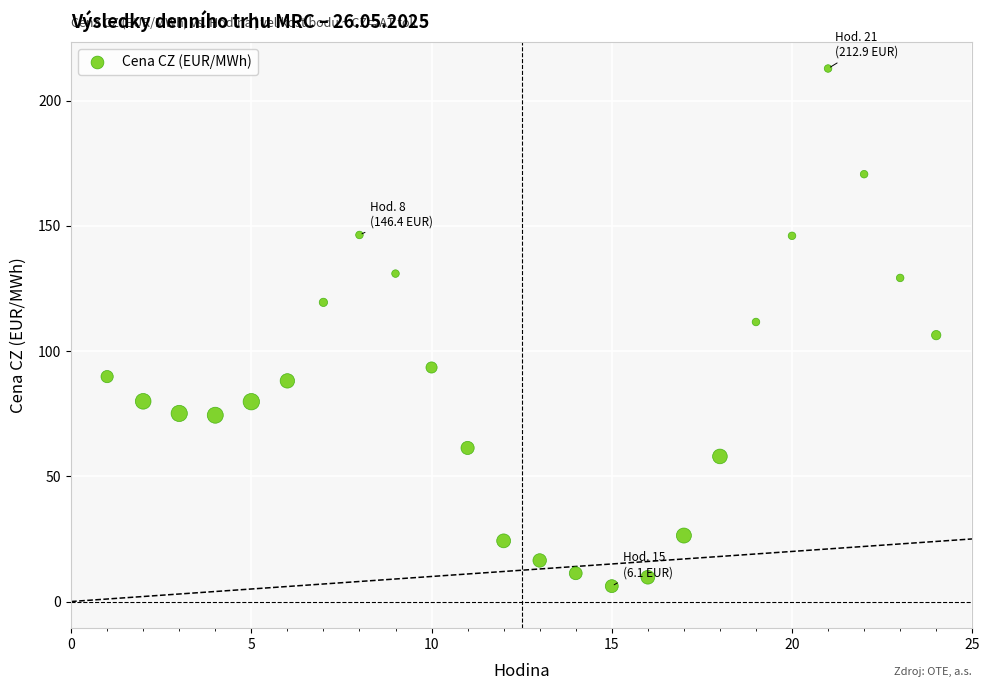

What is the range of X values (max minus min)?

23.0